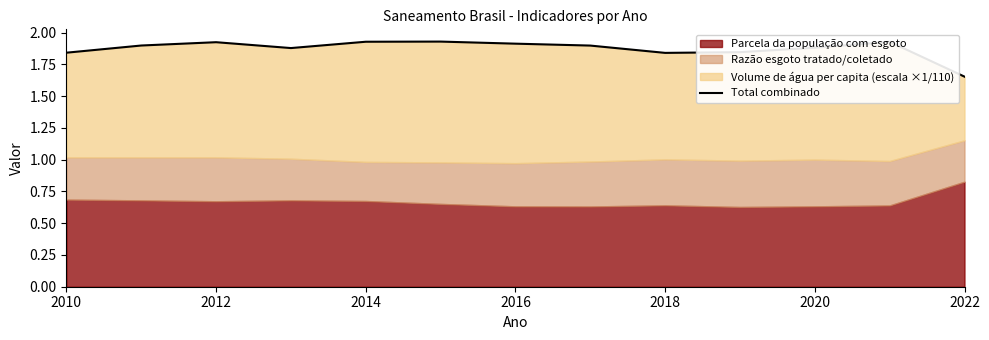

Is it true that the value at 2012 is 1.9?

True